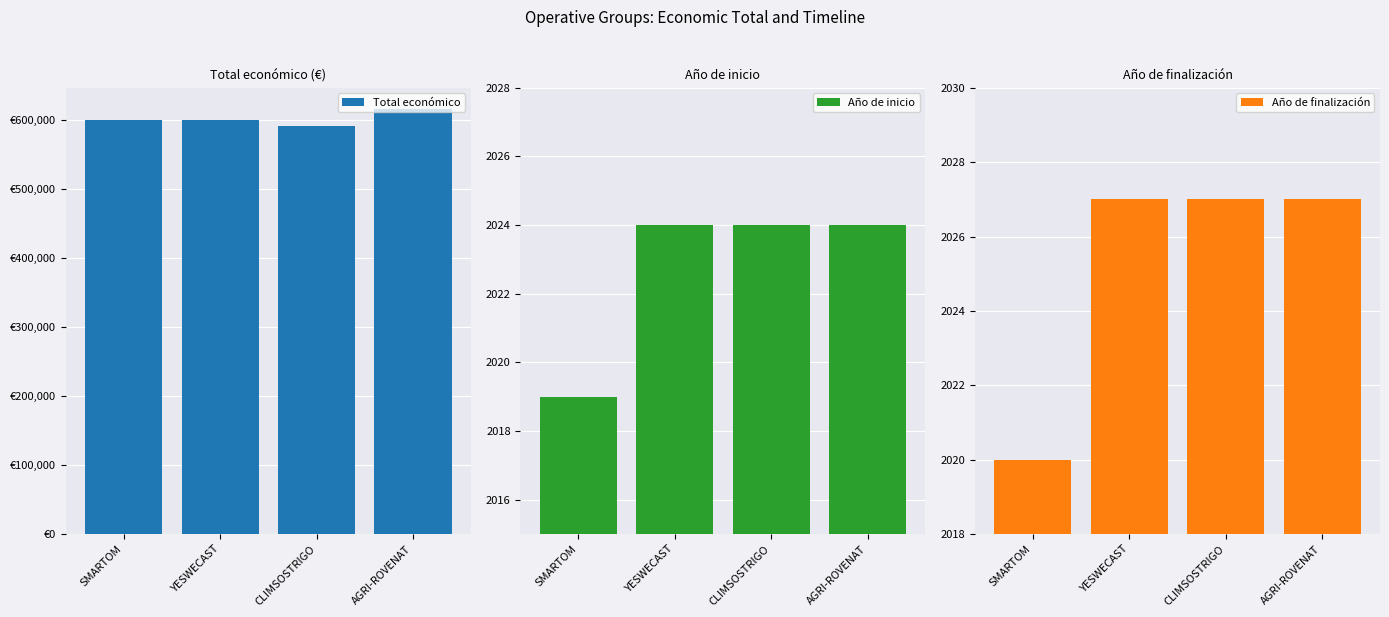

Does the chart contain any negative values?

No